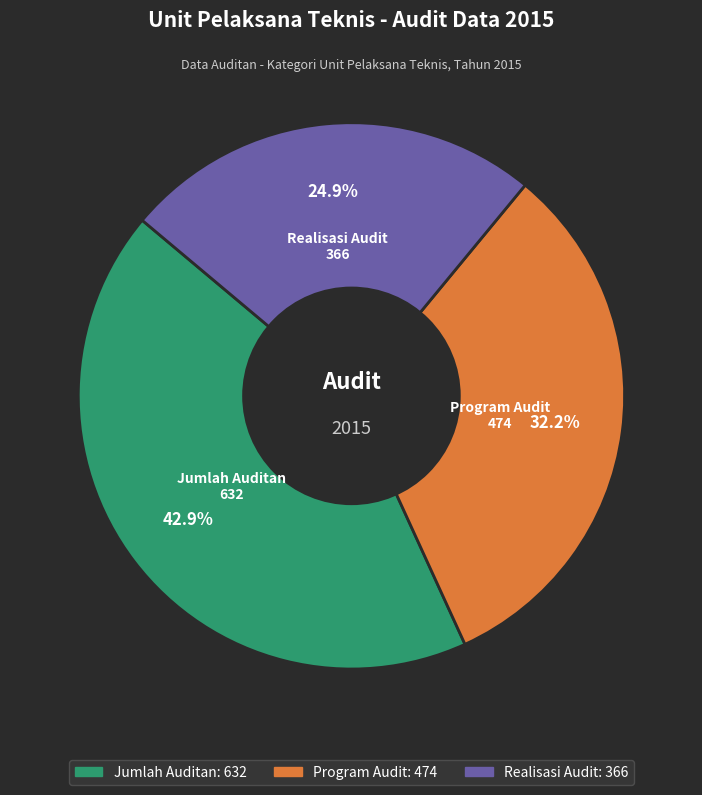

What percentage is the Realisasi Audit slice, to the nearest percent?

25%